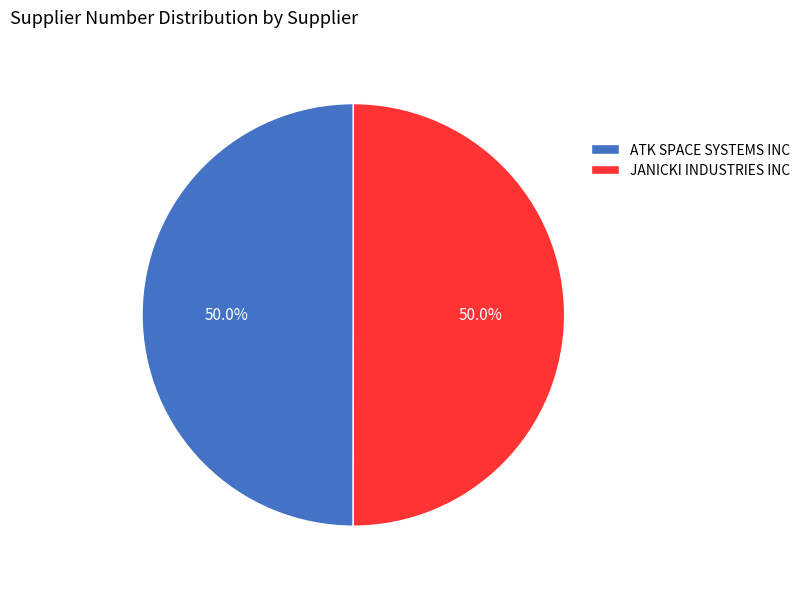

Do ATK SPACE SYSTEMS INC and JANICKI INDUSTRIES INC together represent more than half of the pie?

Yes